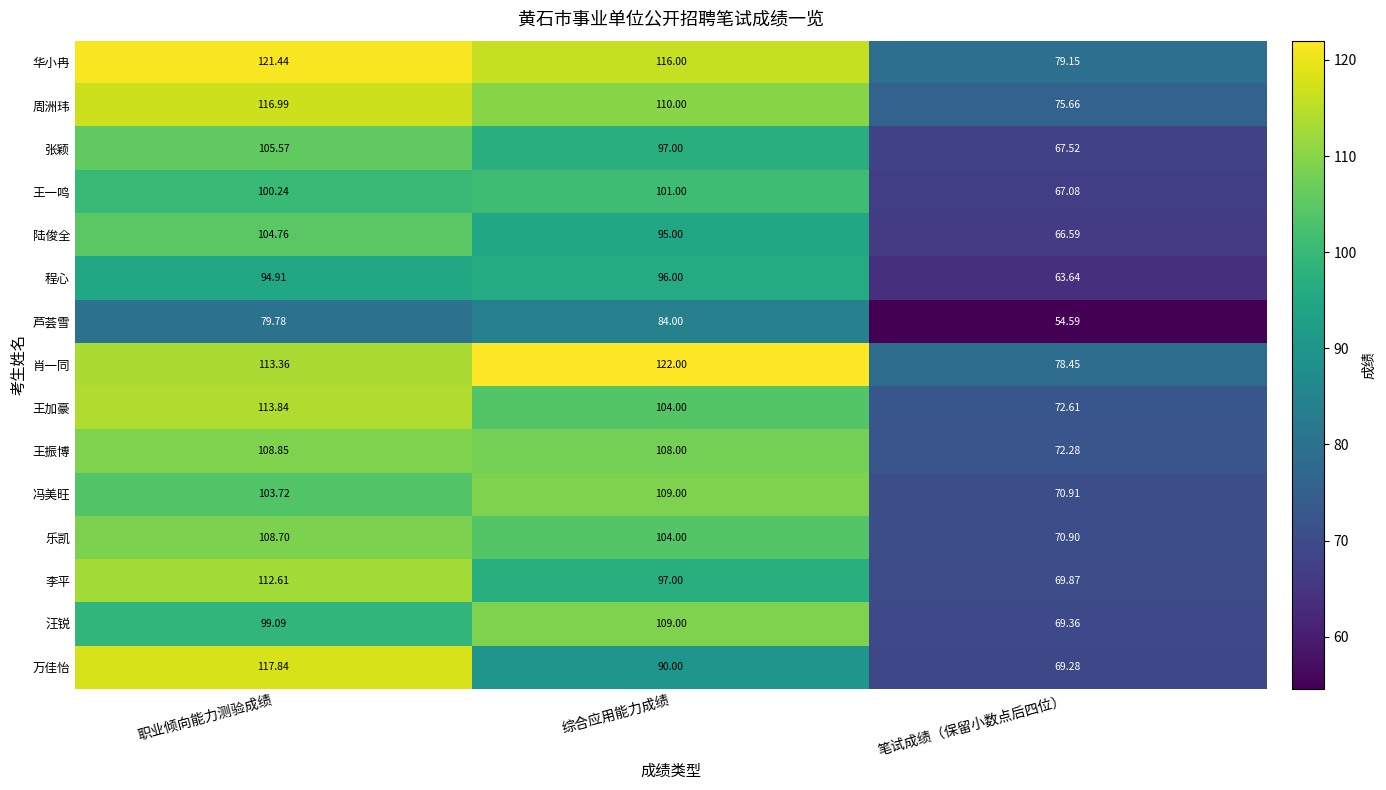

Which label corresponds to the smallest value in the chart?

笔试成绩（保留小数点后四位）